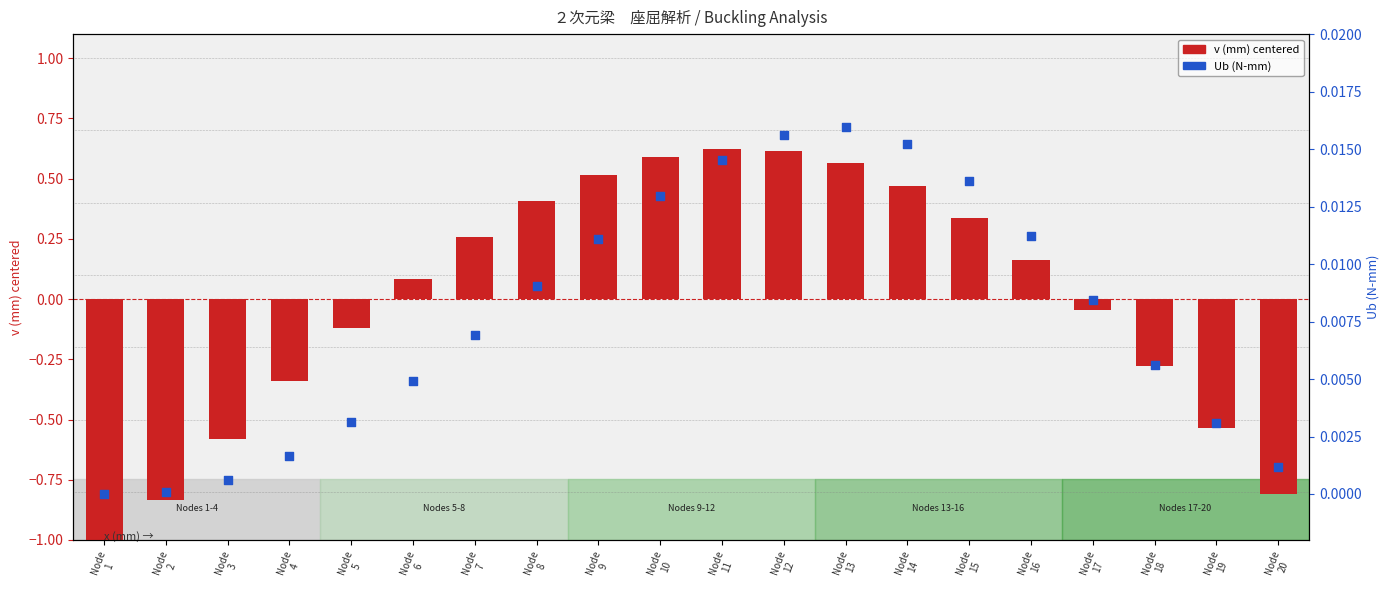

At how many categories does at least one series exceed 0?

19